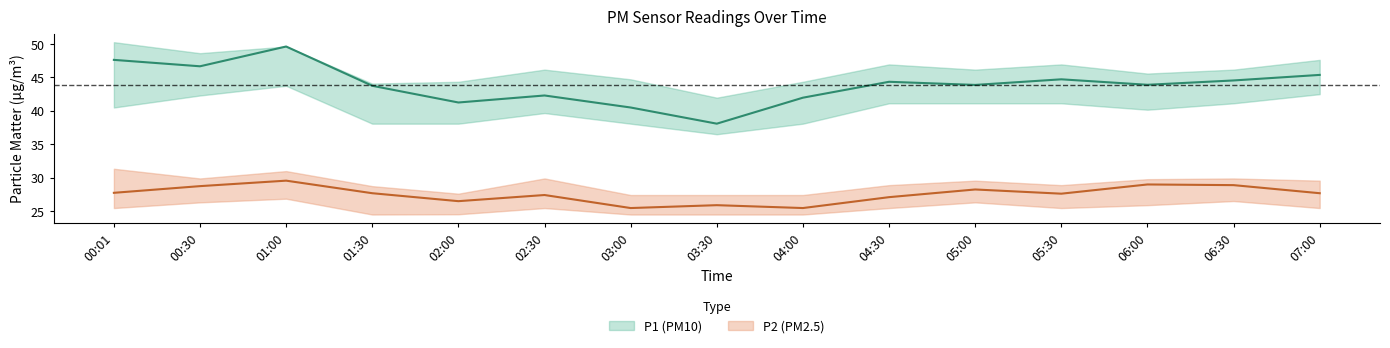

What position from the right is 04:00?

7